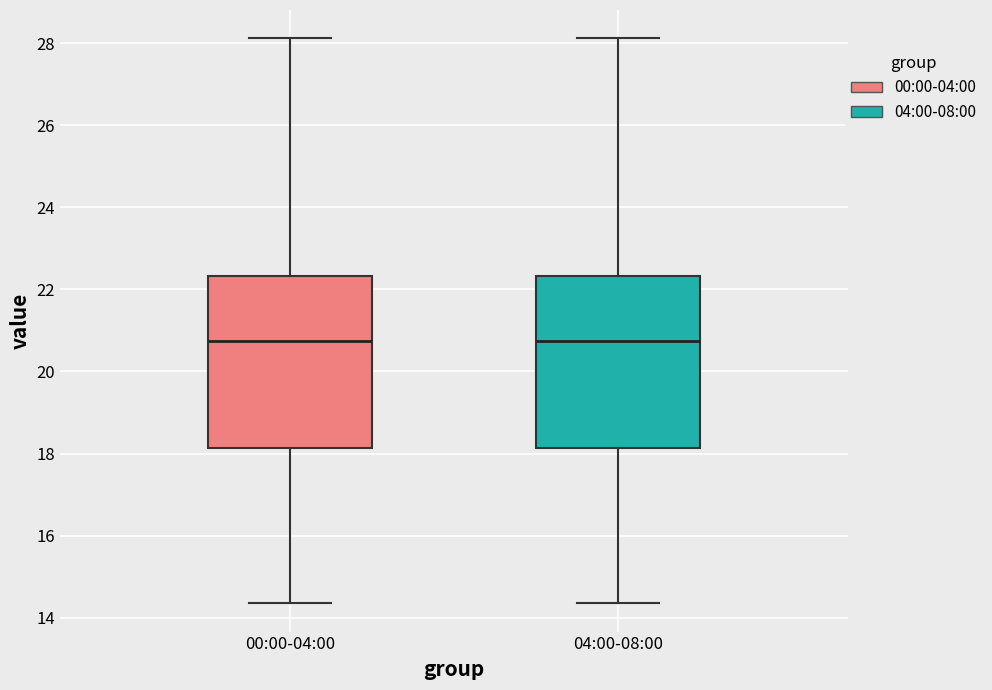

Reading left to right, read every box against the y-axis: the position of its median line, the range the box covers, and the ends of its whiskers. The values are not printed on the chart, so give them approximately, as read against the axis.

00:00-04:00: median 20.8, box 18.2 to 22.4, whiskers 14.4 to 28.2
04:00-08:00: median 20.8, box 18.2 to 22.4, whiskers 14.4 to 28.2